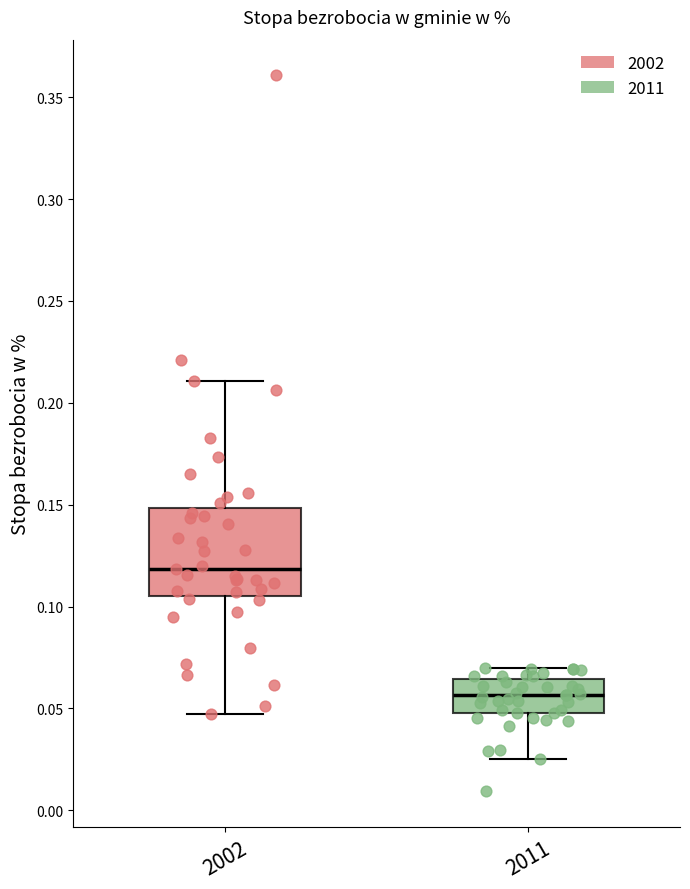

Reading left to right, read every box against the y-axis: the position of its median line, the range the box covers, and the ends of its whiskers. The values are not printed on the chart, so give them approximately, as read against the axis.

2002: median 0.120, box 0.105 to 0.150, whiskers 0.045 to 0.210
2011: median 0.055, box 0.050 to 0.065, whiskers 0.025 to 0.070